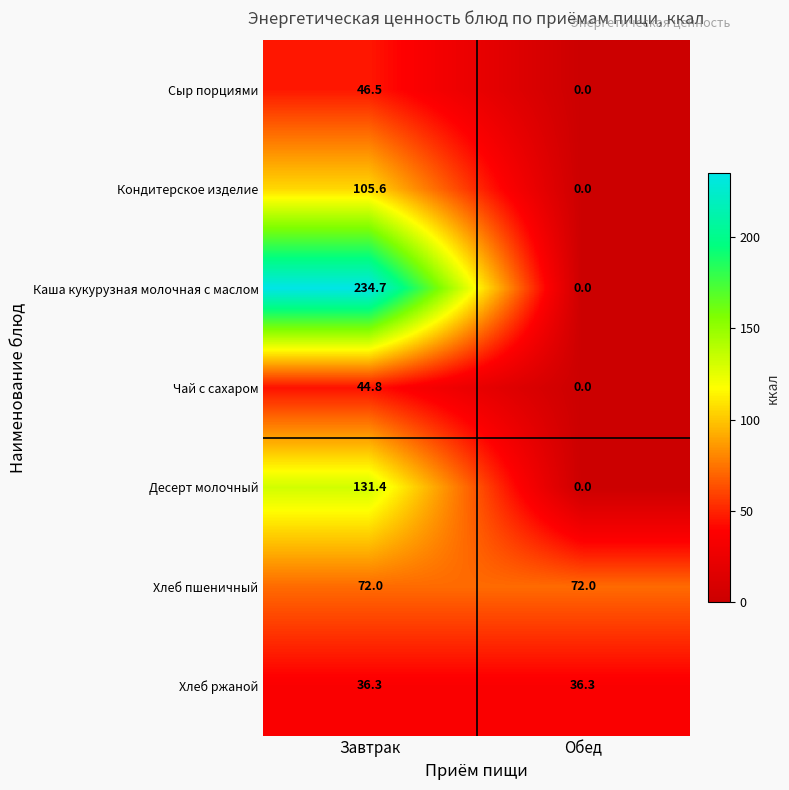

What is the difference between the highest and lowest values at Завтрак?

198.4